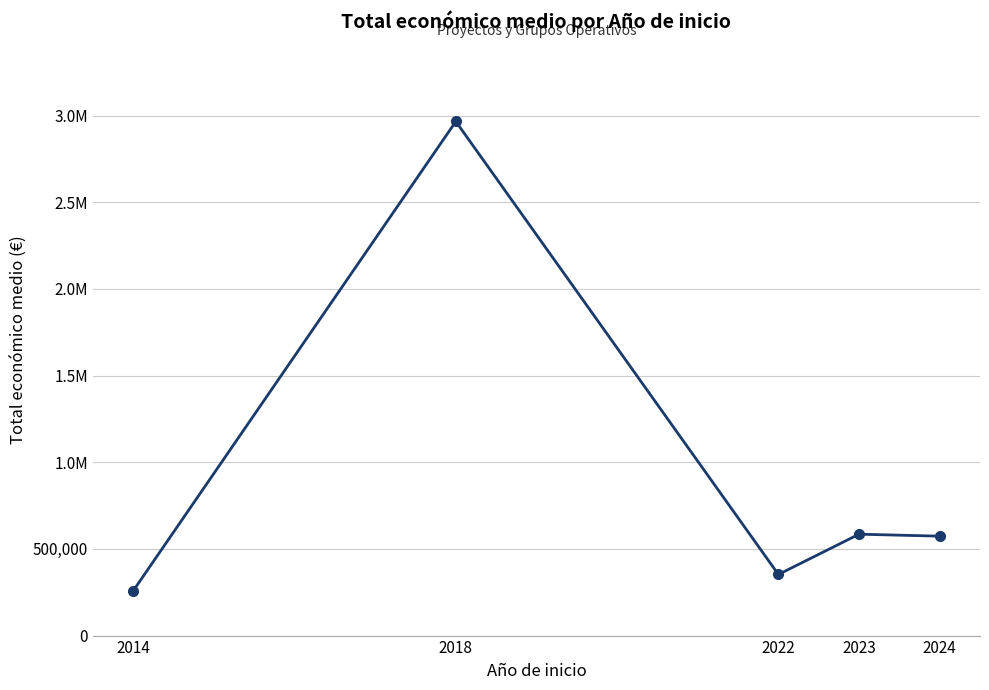

At which category does the chart reach its peak across all series?

2018